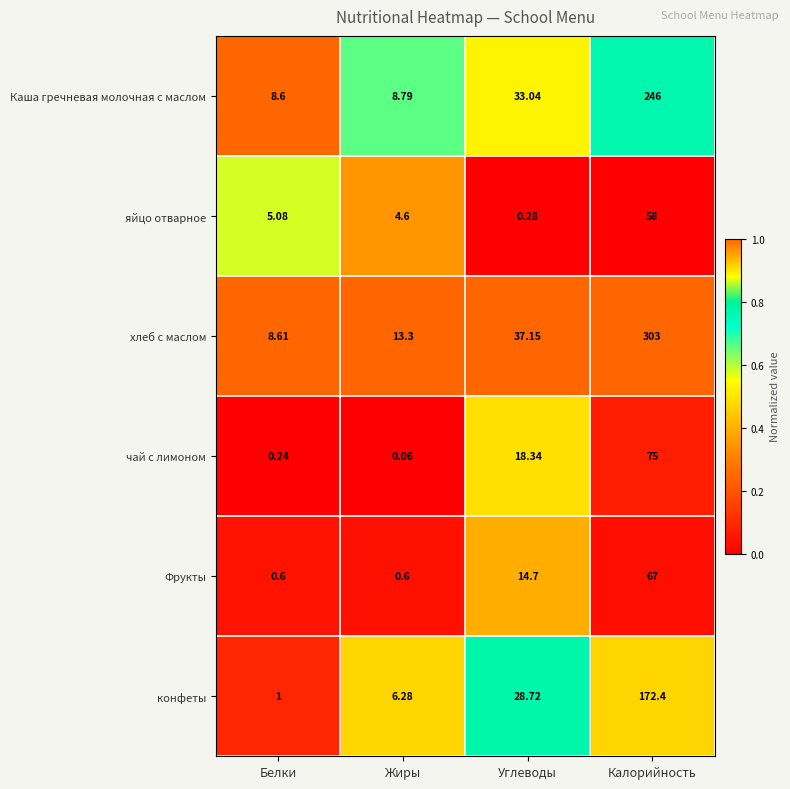

Is the value of чай с лимоном at Белки greater than the value of Каша гречневая молочная с маслом at Жиры?

No